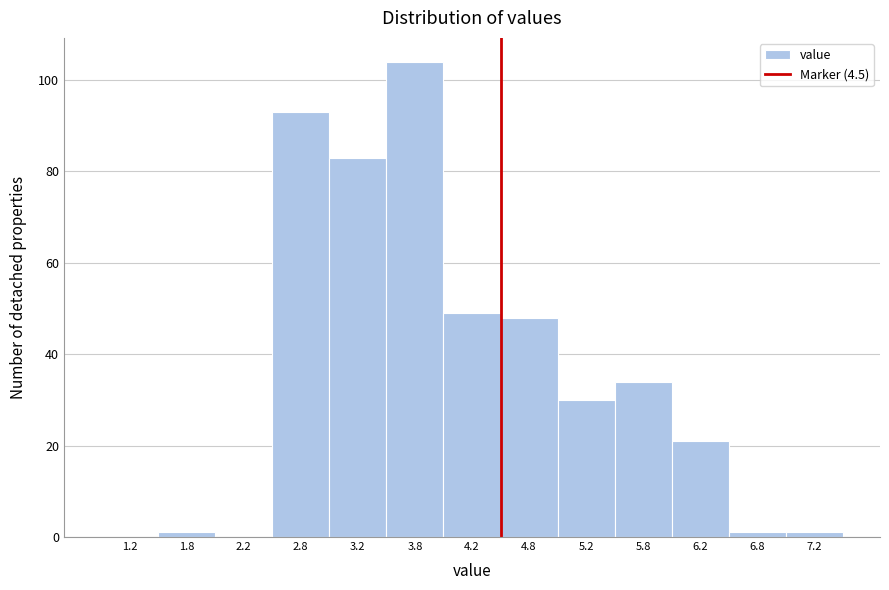

Reading left to right, transcribe this chart: for each bar, give the range it covers on the x-axis and its height. The values are not printed on the chart, so give them approximately, as read against the axis.

1.0 to 1.5: 0
1.5 to 2.0: under 2
2.0 to 2.5: 0
2.5 to 3.0: 94
3.0 to 3.5: 84
3.5 to 4.0: 104
4.0 to 4.5: 50
4.5 to 5.0: 48
5.0 to 5.5: 30
5.5 to 6.0: 34
6.0 to 6.5: 22
6.5 to 7.0: under 2
7.0 to 7.5: under 2